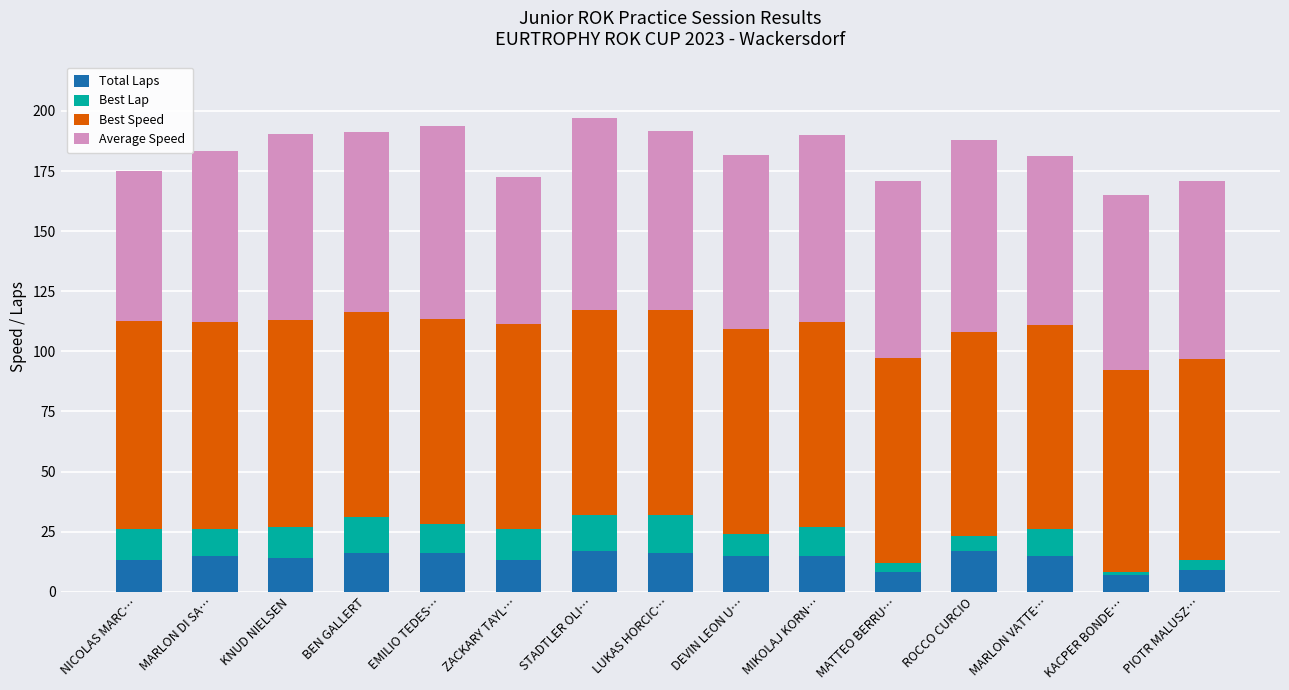

What is the average value of the Total Laps series?

13.7